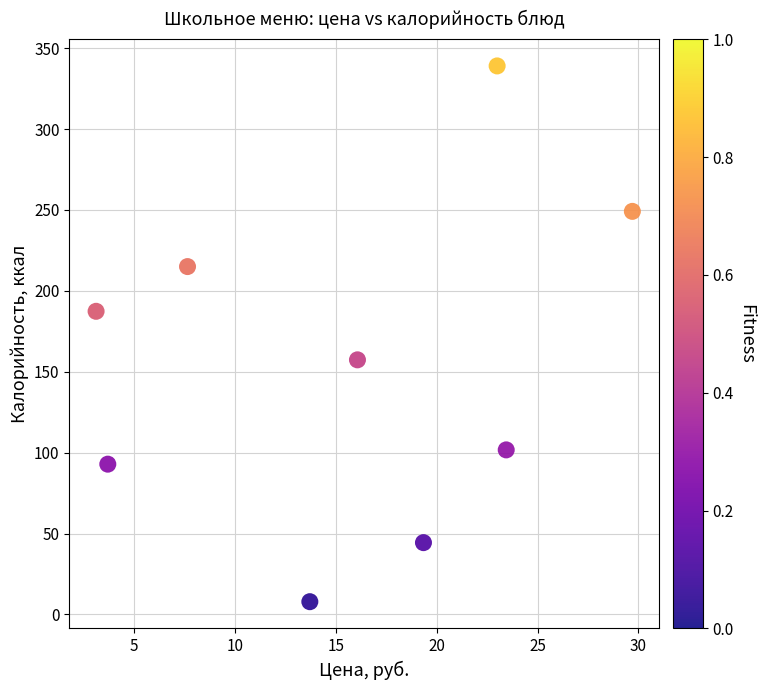

What is the average Y value?

155.0